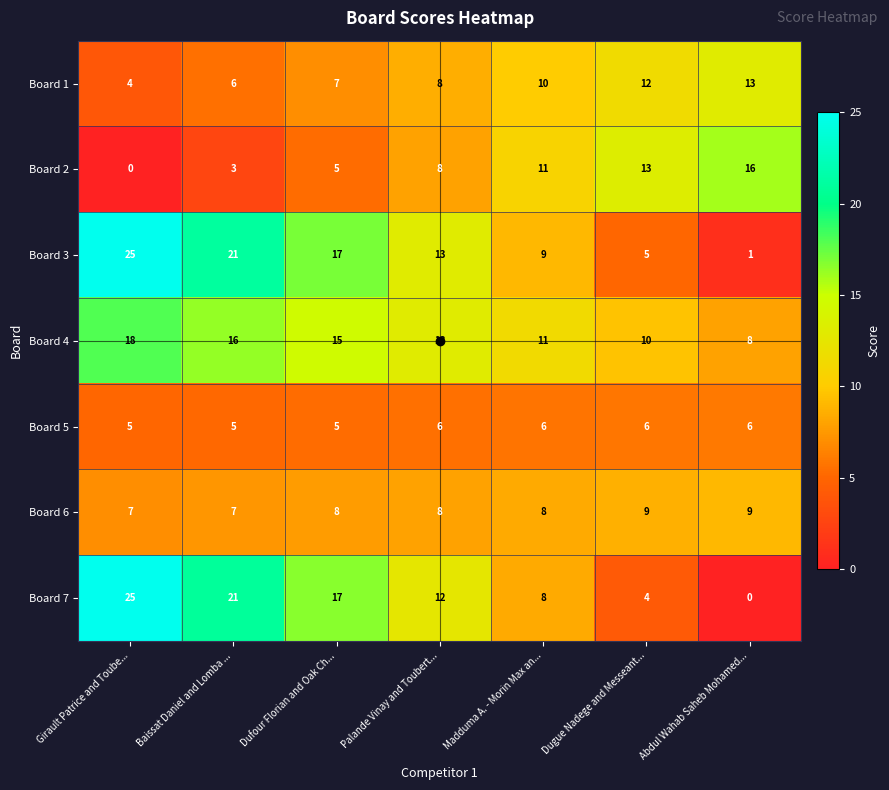

What is the spread (max minus min) of values at Palande Vinay and Toubert...?

7